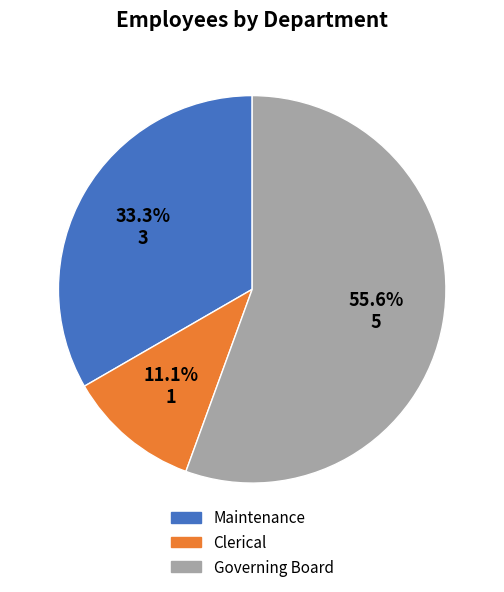

The Clerical slice represents 19% of the pie. True or false?

False